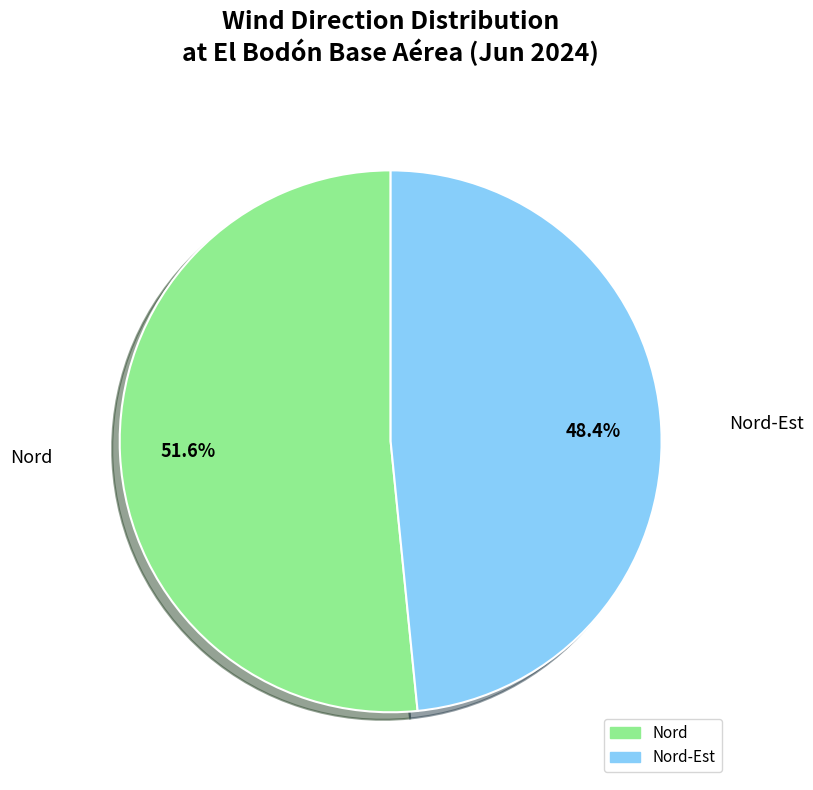

Is there a majority slice in this chart?

Yes